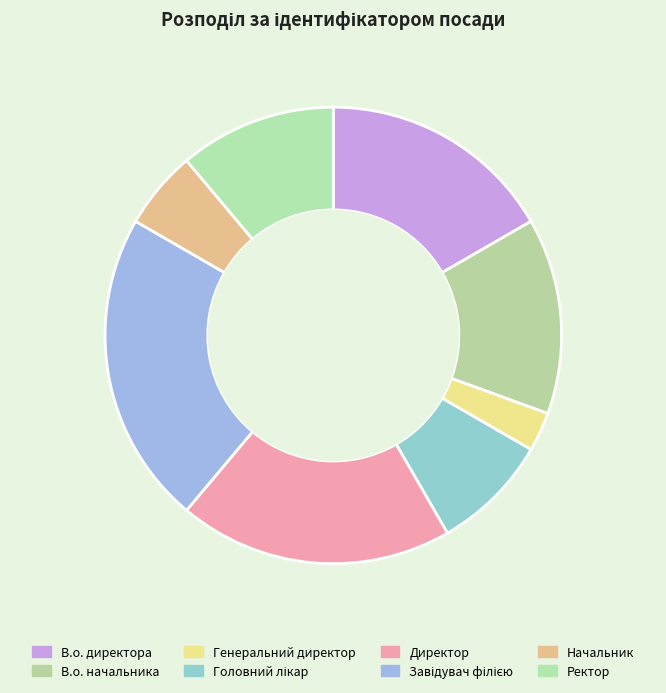

What is the total percentage of Директор and Головний лікар?

27.8%